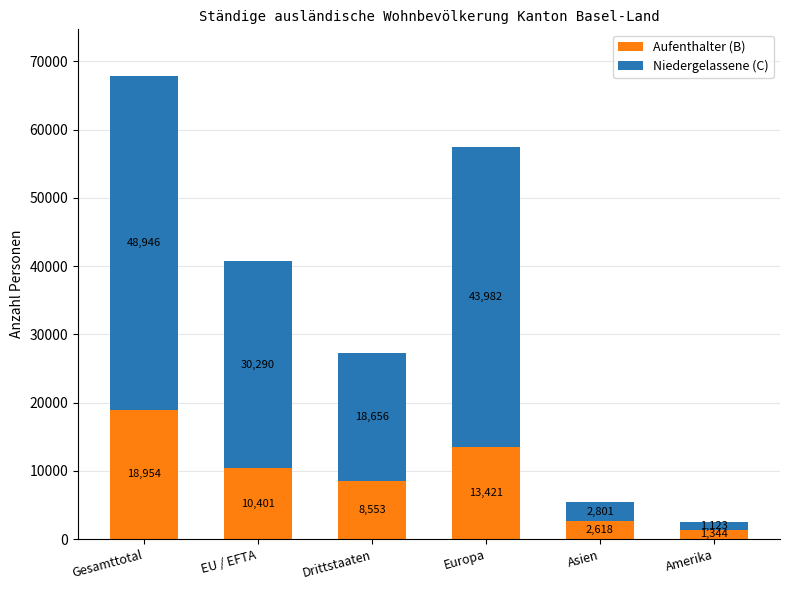

What is the lowest value of the Aufenthalter (B) series?

1344